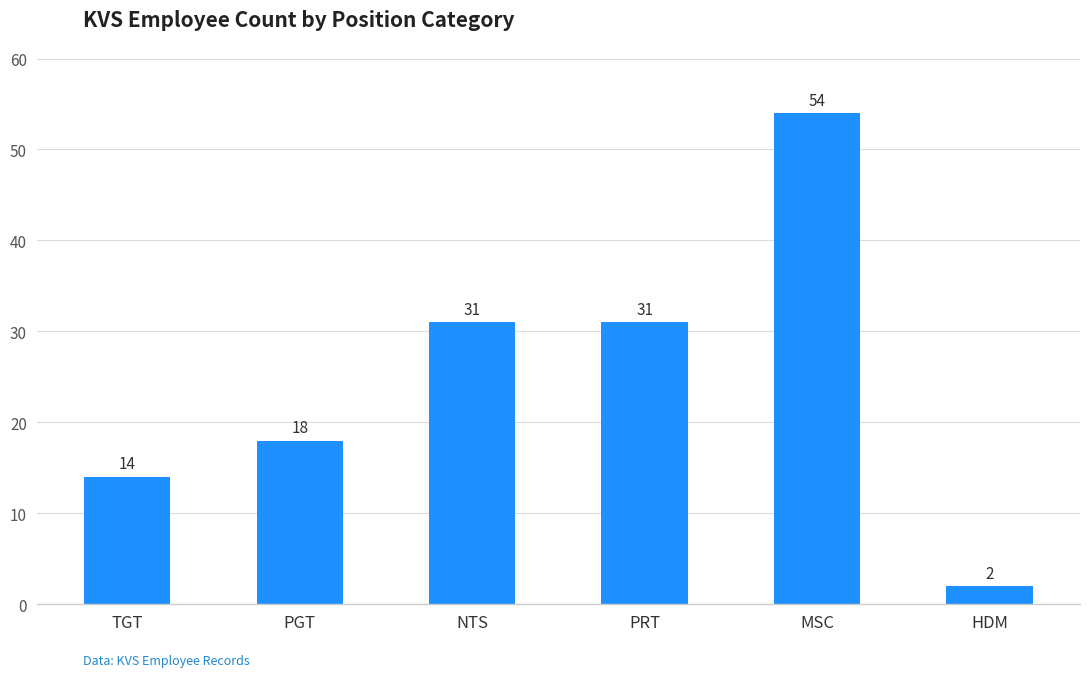

Which label corresponds to the largest value in the chart?

MSC